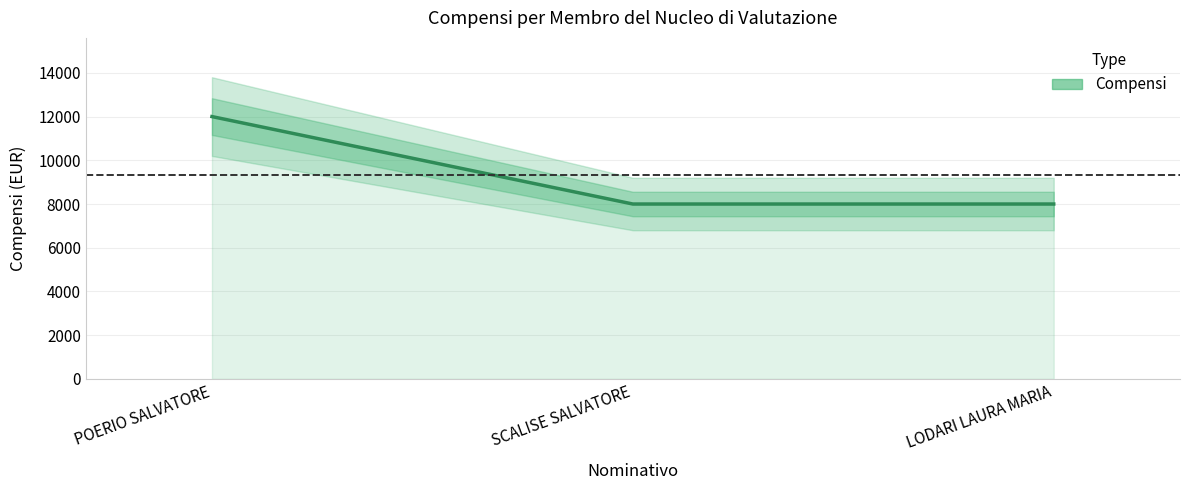

List the labels in order of value, largest first.

POERIO SALVATORE, SCALISE SALVATORE, LODARI LAURA MARIA